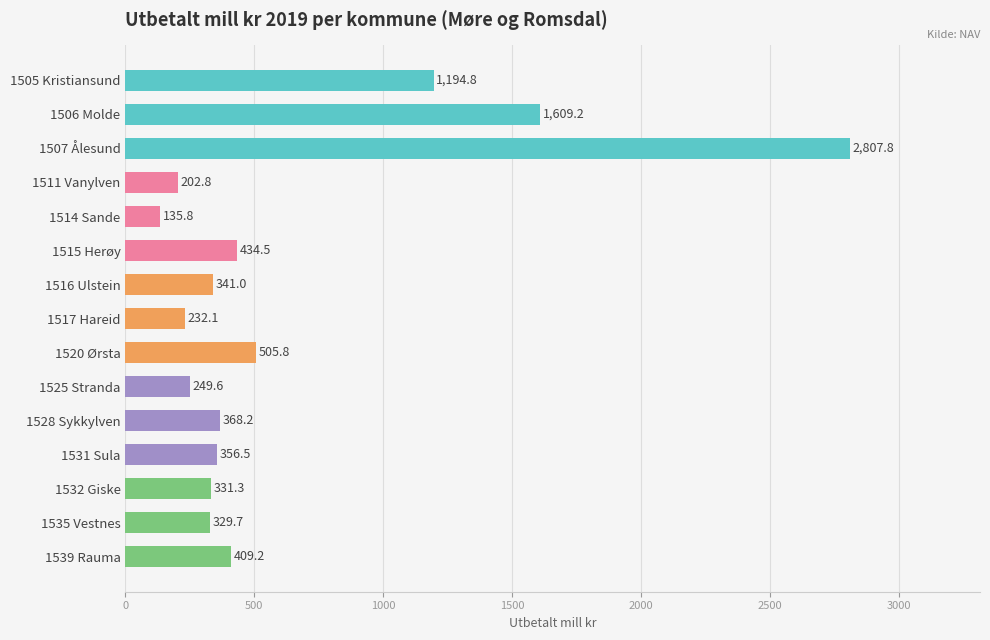

Which has a higher value, 1506 Molde or 1531 Sula?

1506 Molde